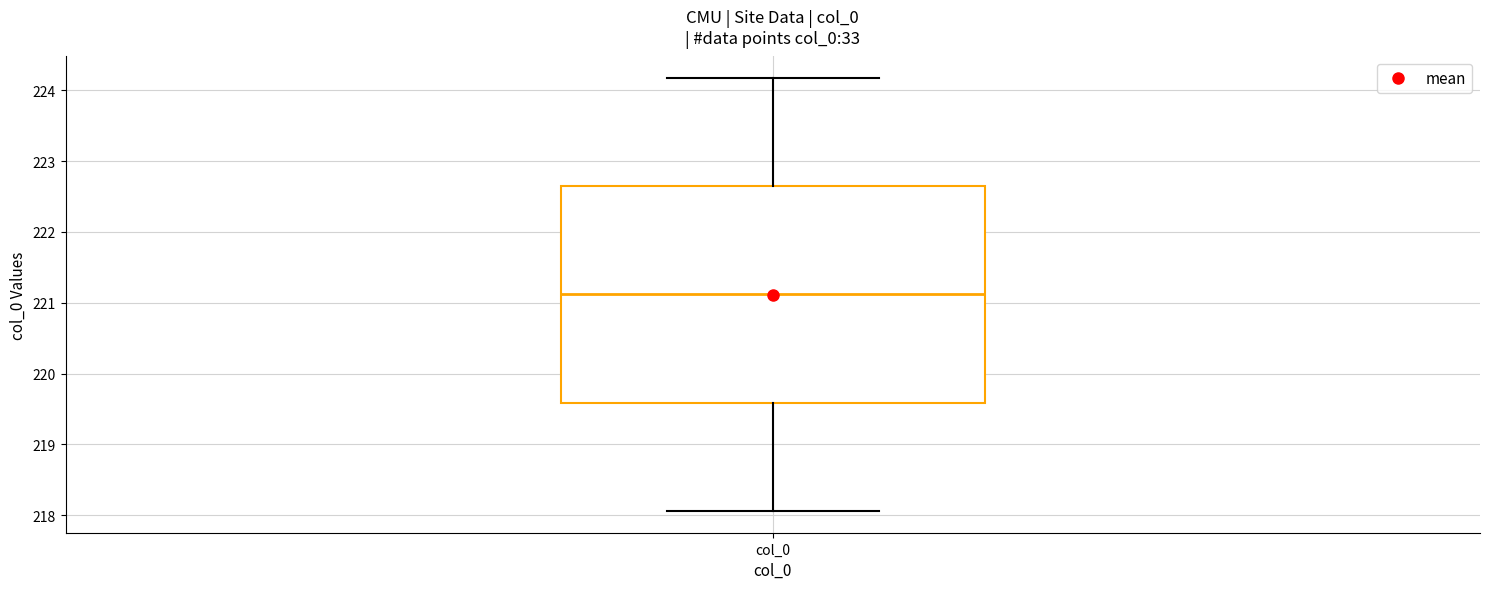

Read this box plot against the y-axis: the position of the median line, the range covered by the box, and the ends of both whiskers. The values are not printed on the chart, so give them approximately, as read against the axis.

median 221.1, box 219.6 to 222.6, whiskers 218.1 to 224.2